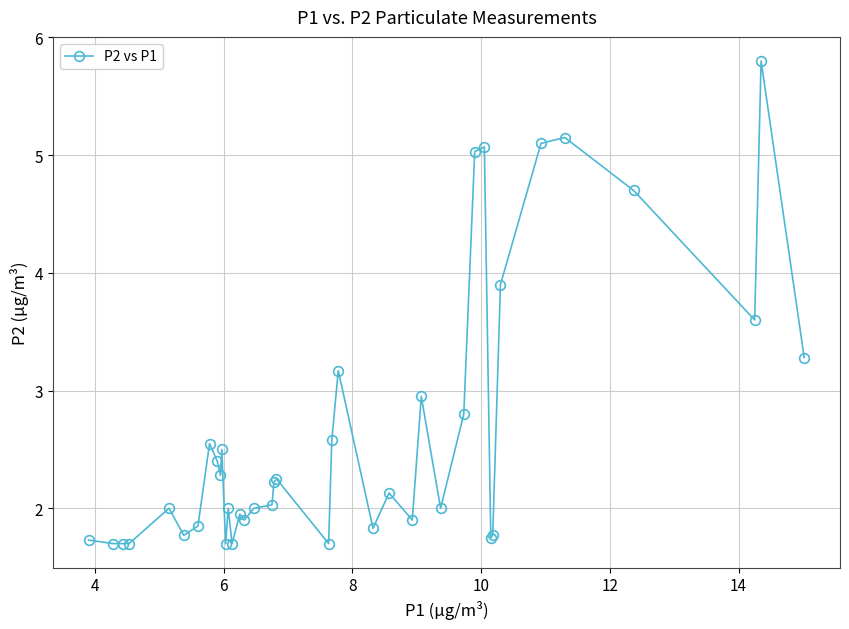

What is the sum of all values?

106.1